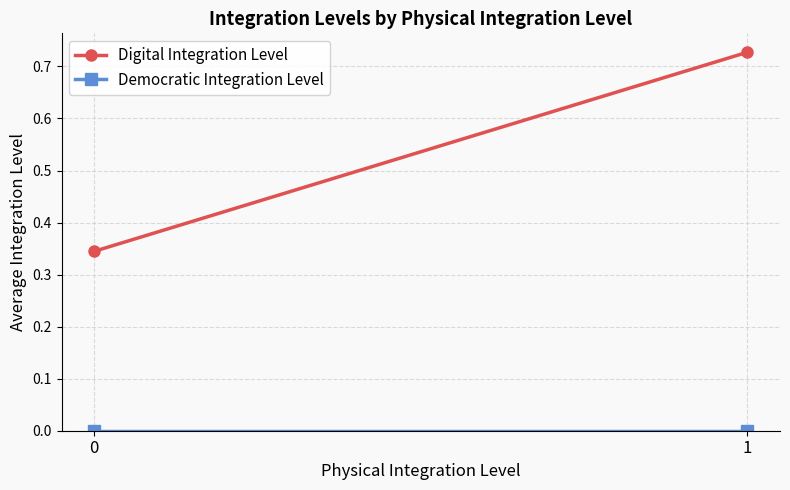

At how many categories does at least one series exceed 0?

2